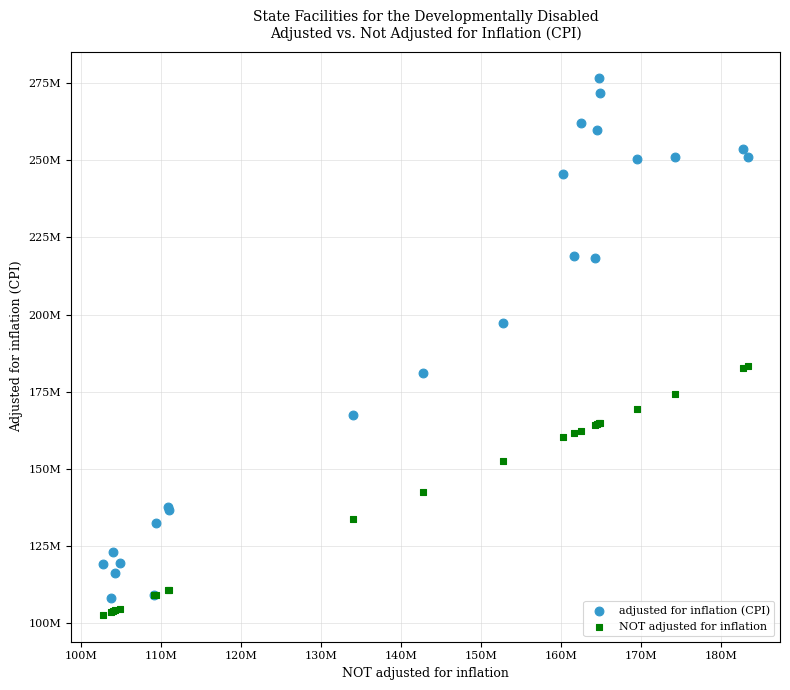

What are all the series names shown in the legend?

adjusted for inflation (CPI), NOT adjusted for inflation